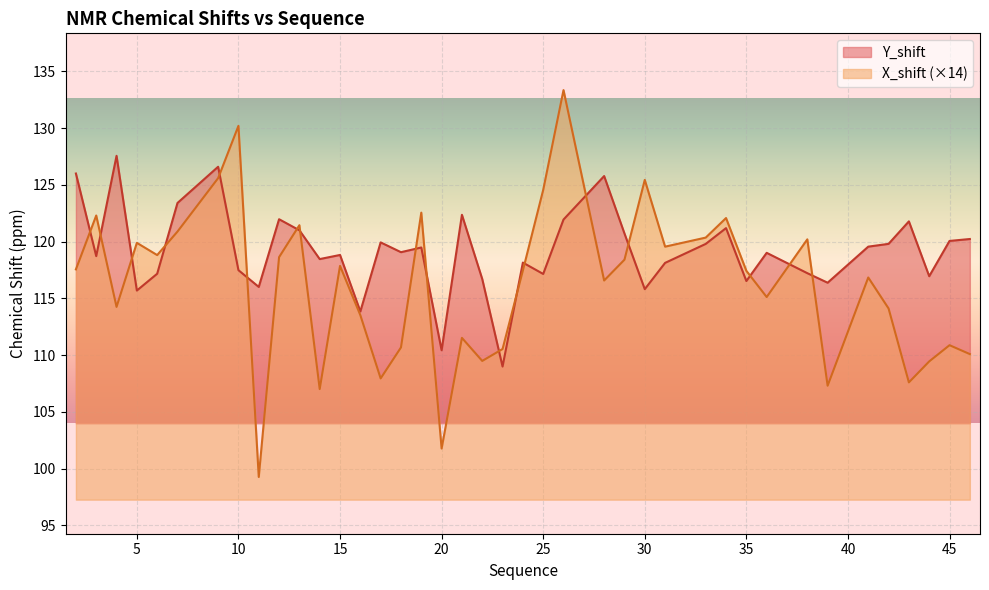

What is the value of the X_shift point at the 3rd from the left?

114.3